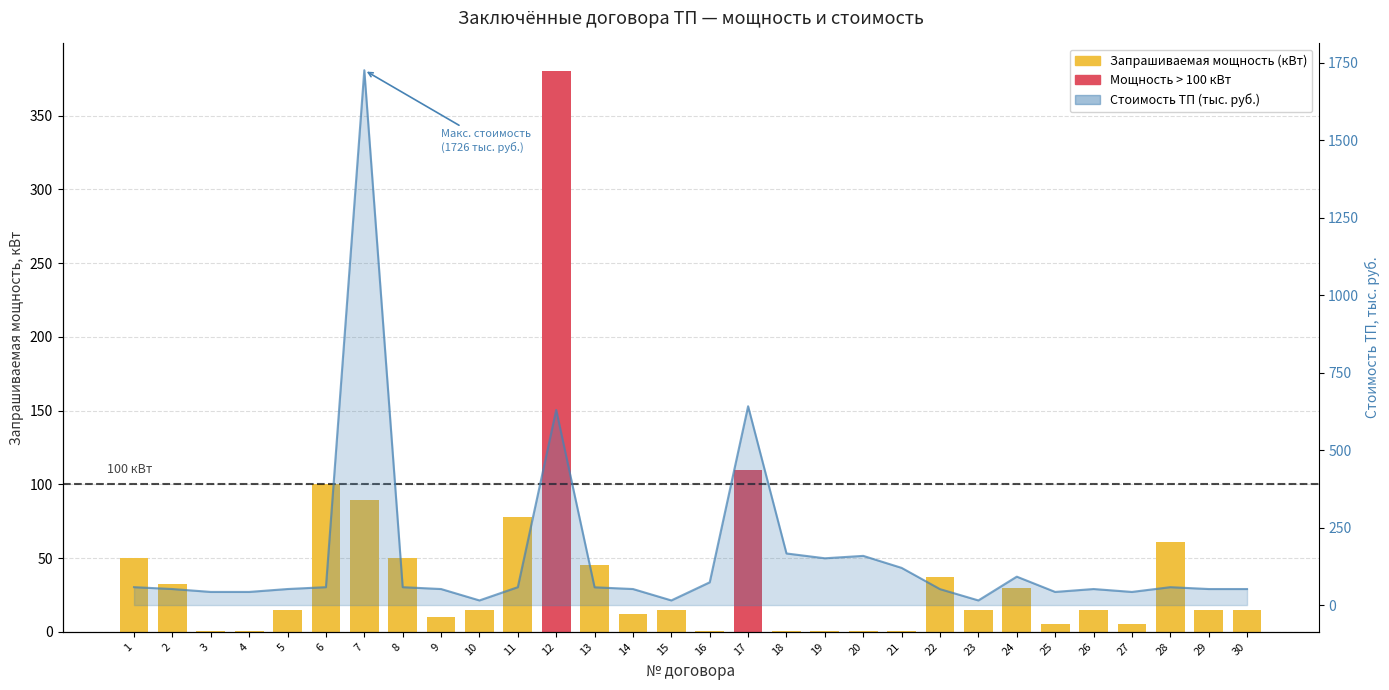

What is the minimum value shown in the chart?

15.0